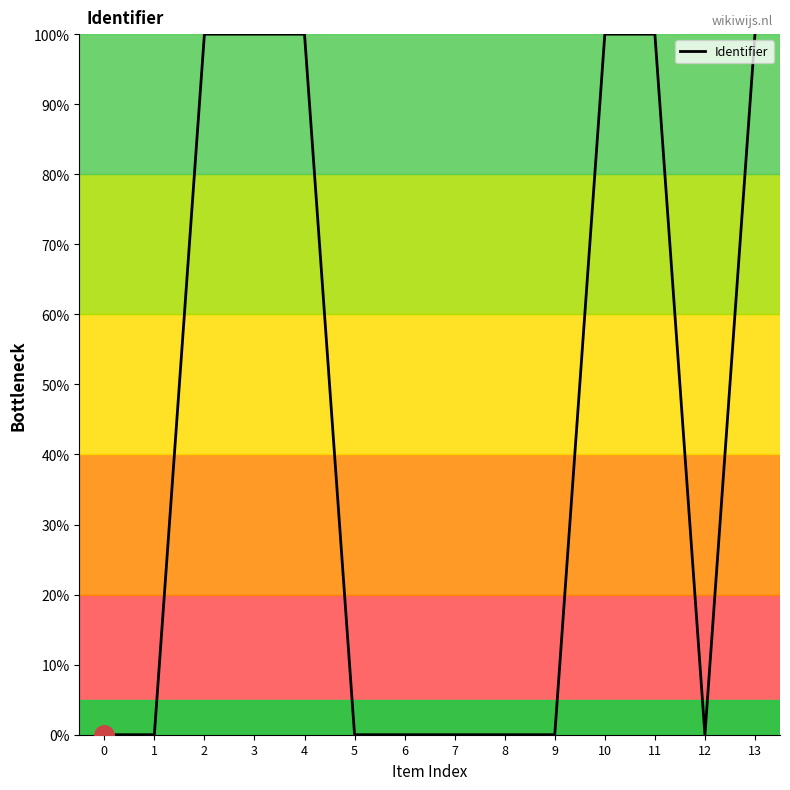

True or false: the data shows 100.0 at 13.

True